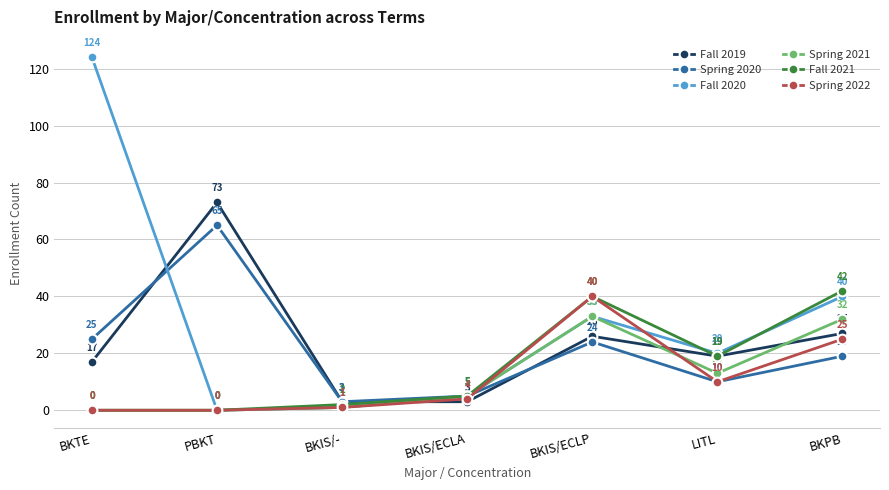

Which series has the largest range (max minus min)?

Fall 2020